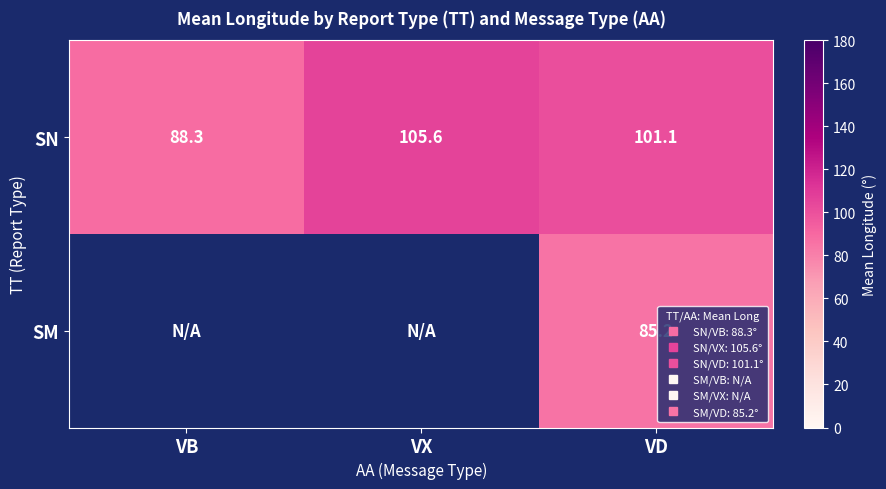

What is the average value of the SN series?

98.3